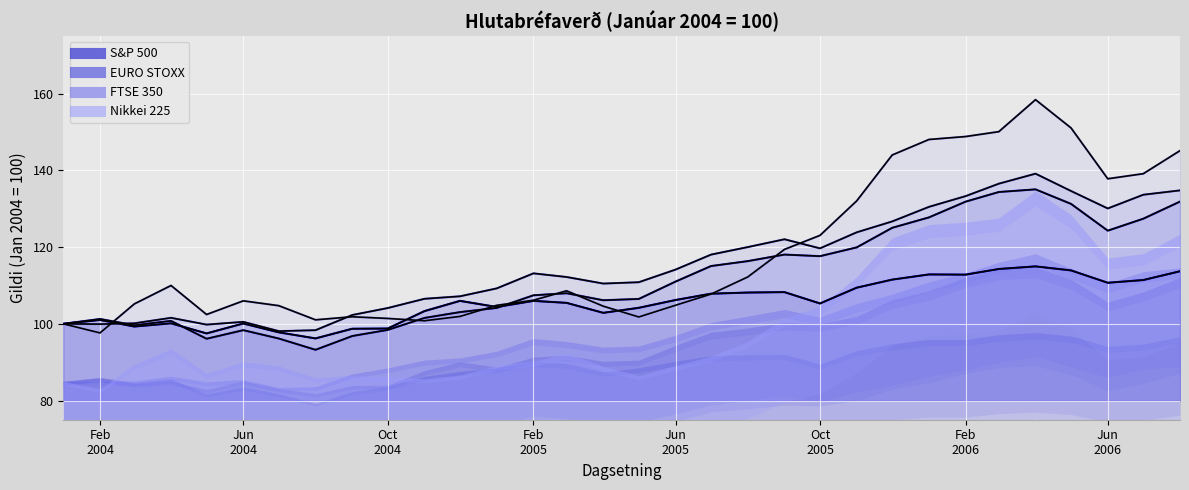

How many lines are shown in the chart?

4